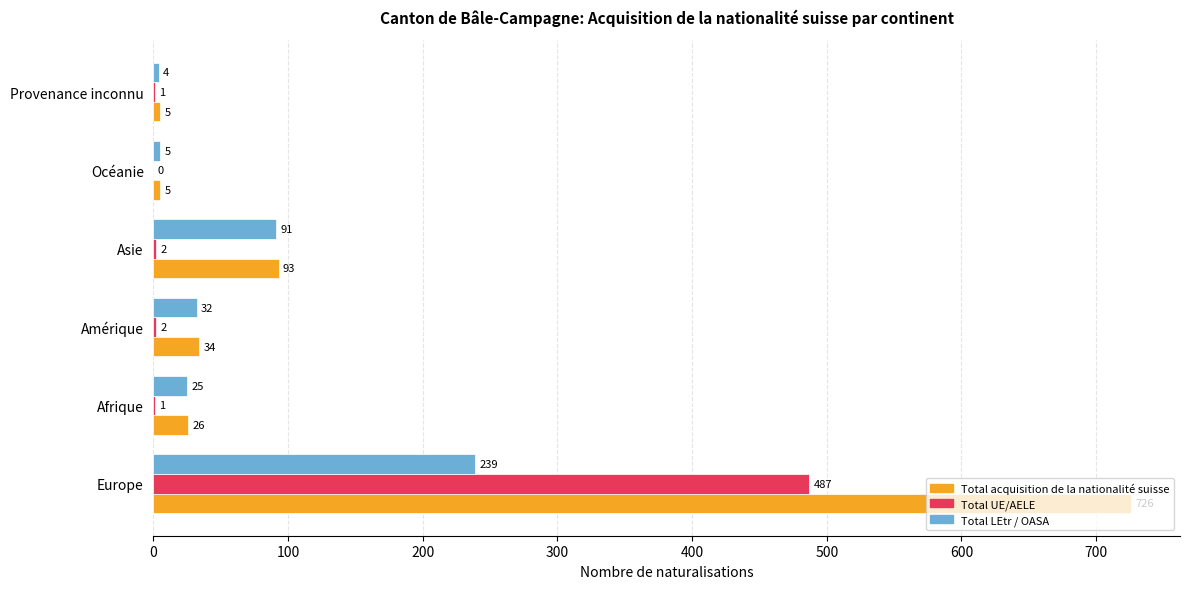

The value of Total UE/AELE at Europe is 487. True or false?

True